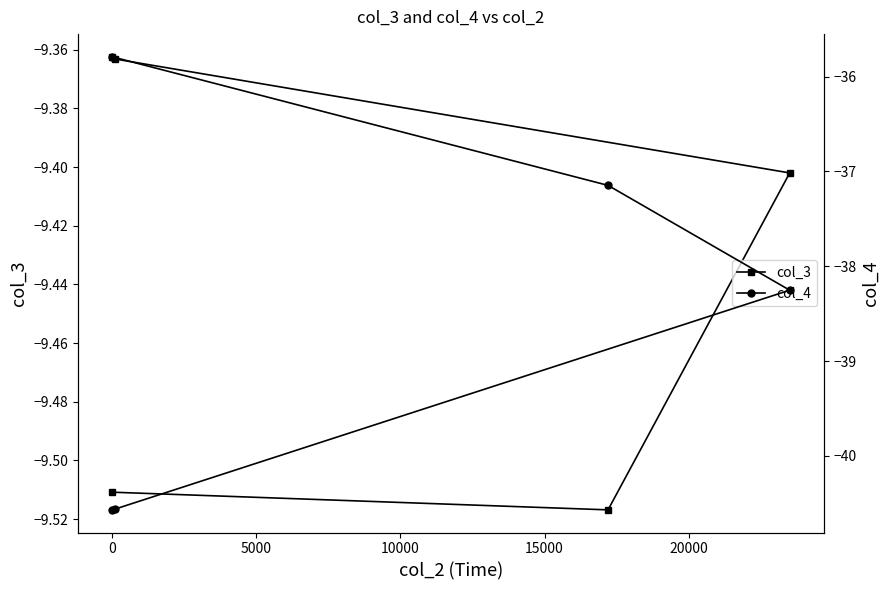

List the series in order of their overall mean, highest first.

col_3, col_4